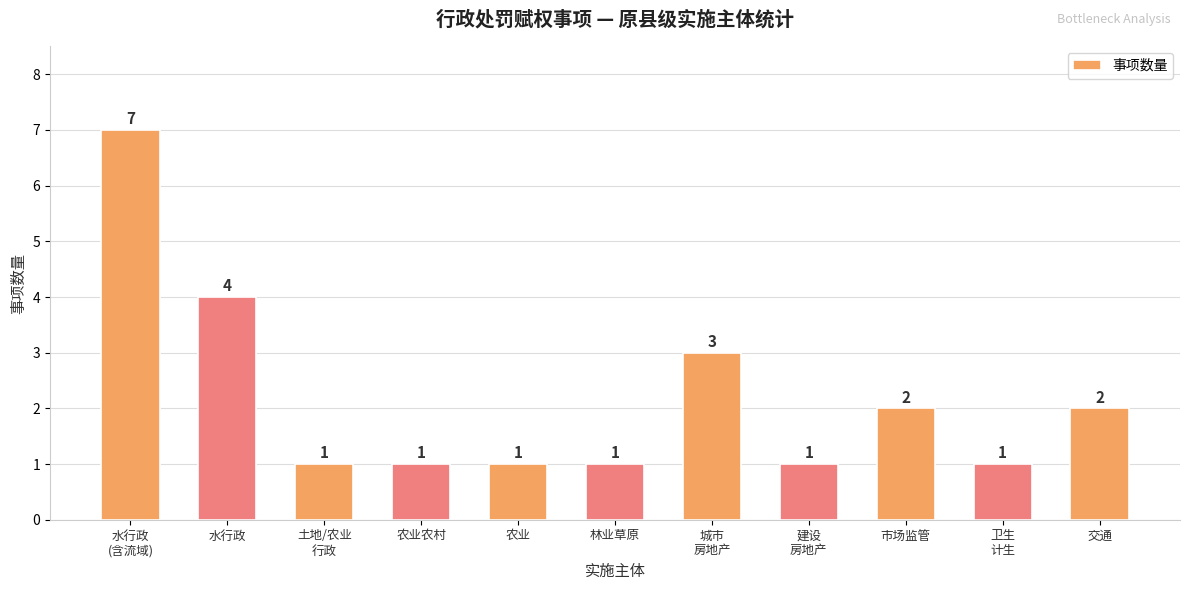

What is the ratio of the value at 市场监管 to the value at 林业草原?

2.0